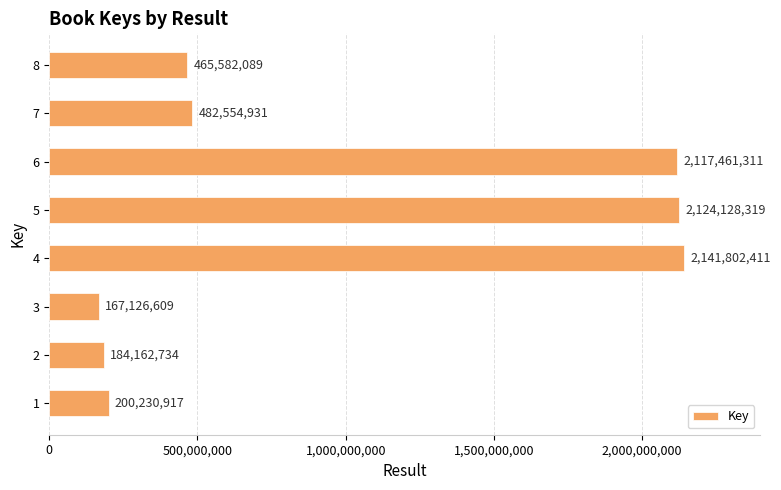

Which category has the lowest value across all series?

3